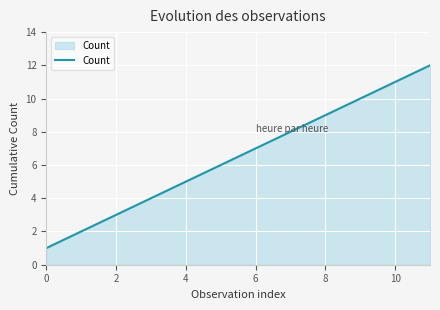

How many lines are shown in the chart?

1